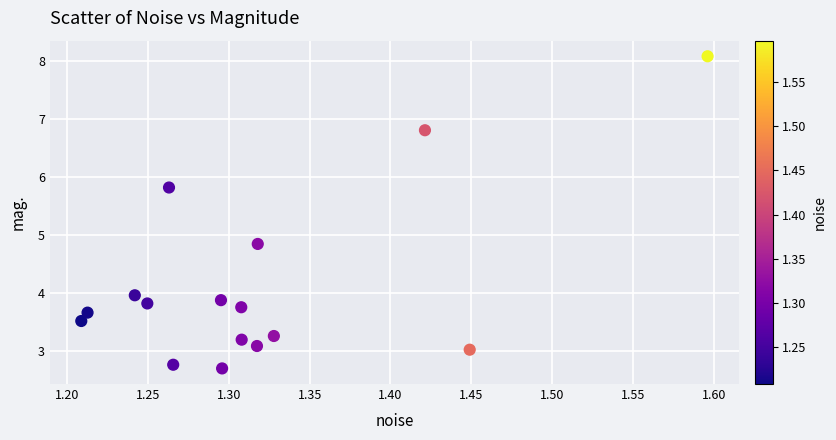

What is the range of X values (max minus min)?

0.4